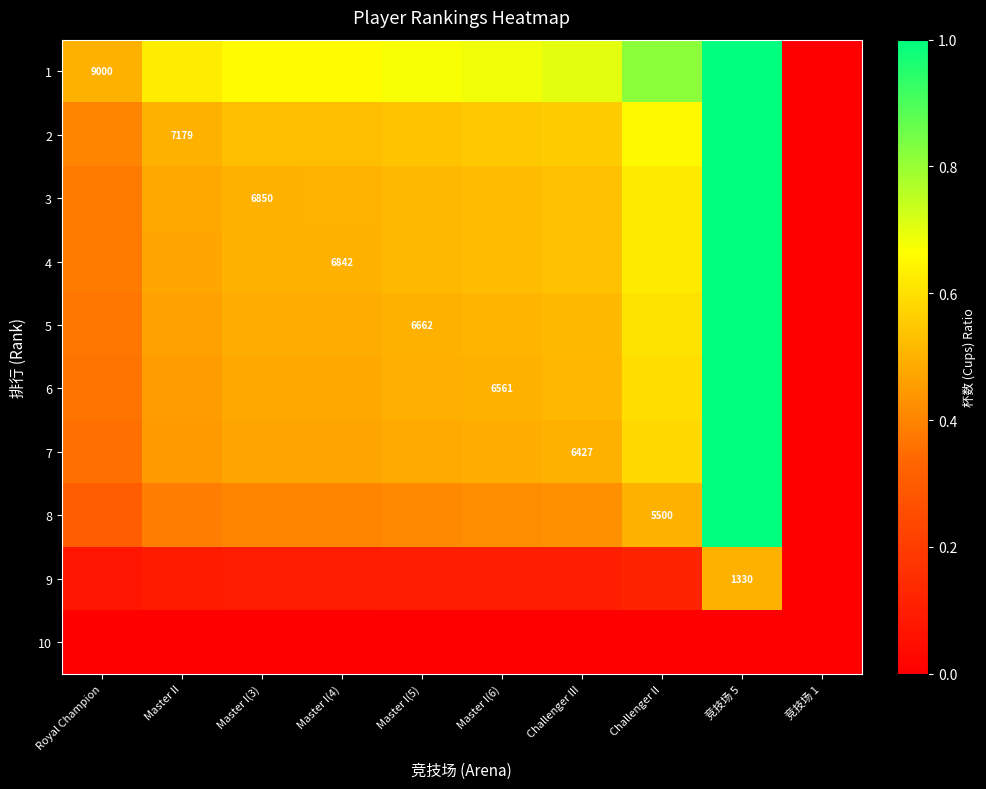

Where is 7 nearest to the value 0?

竞技场 1